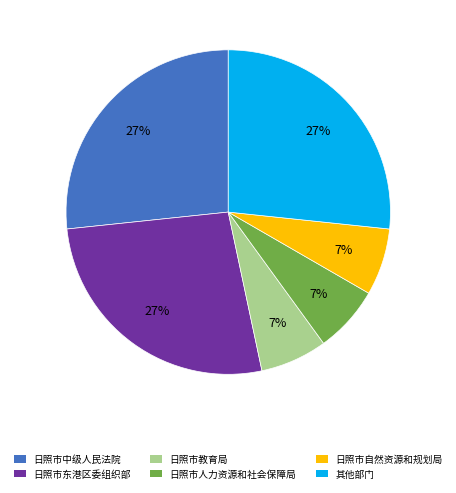

Does any single category account for the majority?

No